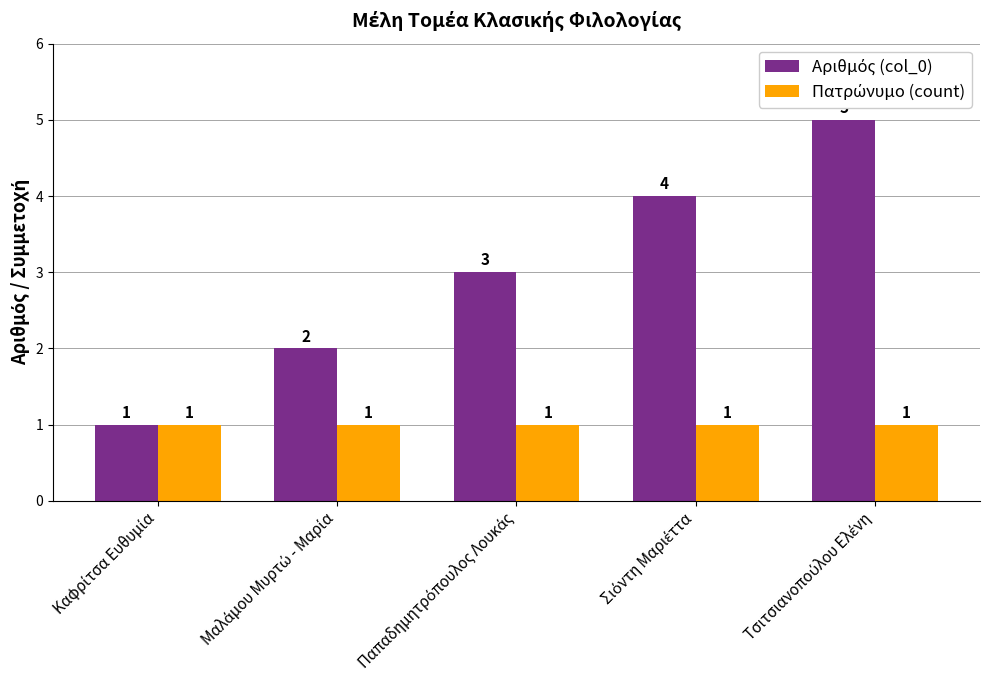

List the series in order of their overall mean, highest first.

Αριθμός (col_0), Πατρώνυμο (count)